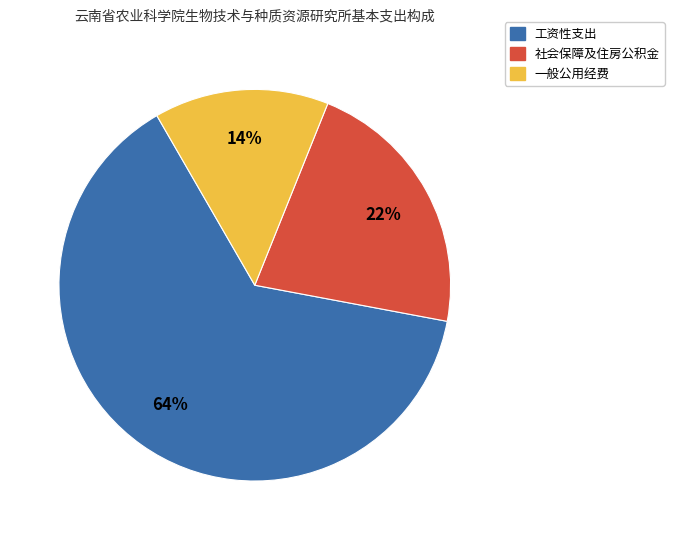

Which has a higher value, 社会保障及住房公积金 or 工资性支出?

工资性支出